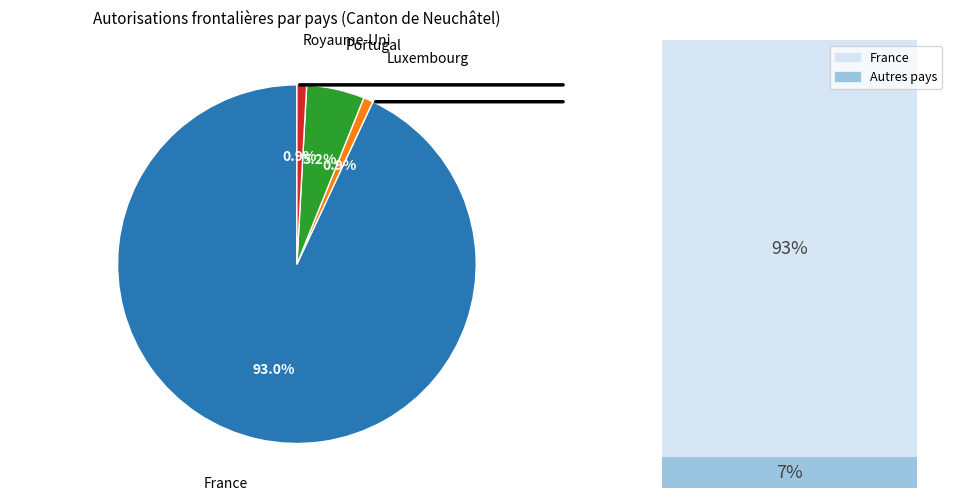

Is it true that Portugal is 5% of the pie?

True